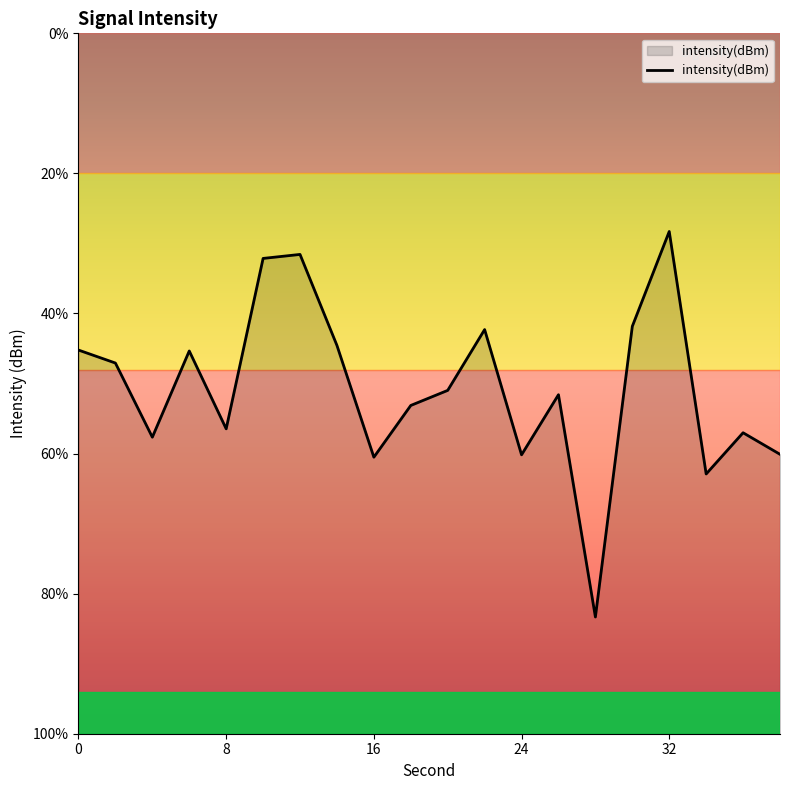

Does the chart display data point markers on the line(s)?

No